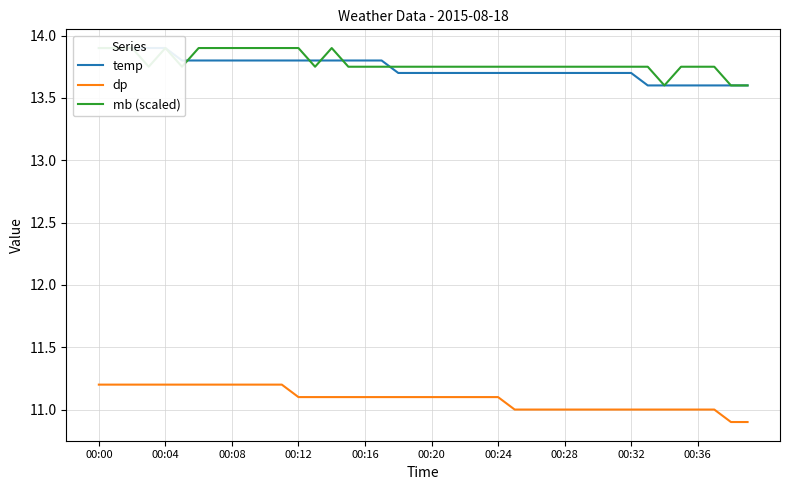

True or false: dp has a value of 11.2 at 00:08.

True